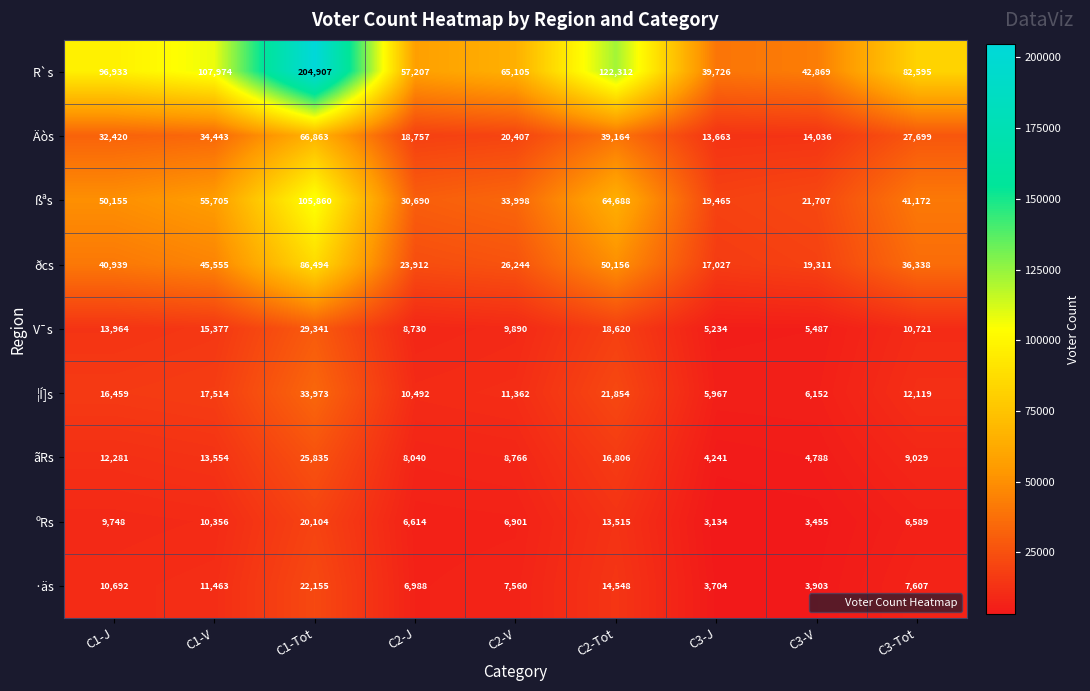

What is the total value across all series at C2-J?

171430